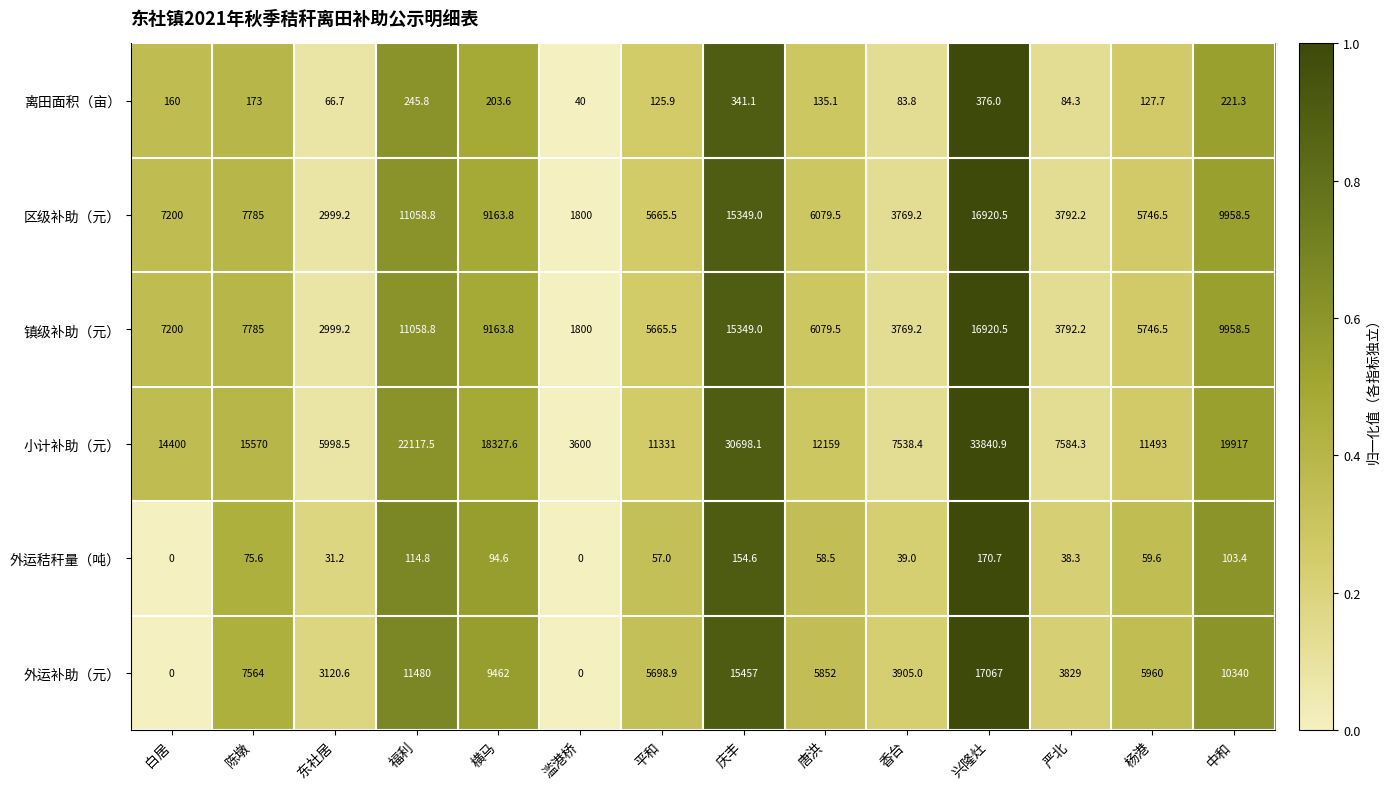

At which category does the chart reach its peak across all series?

兴隆灶